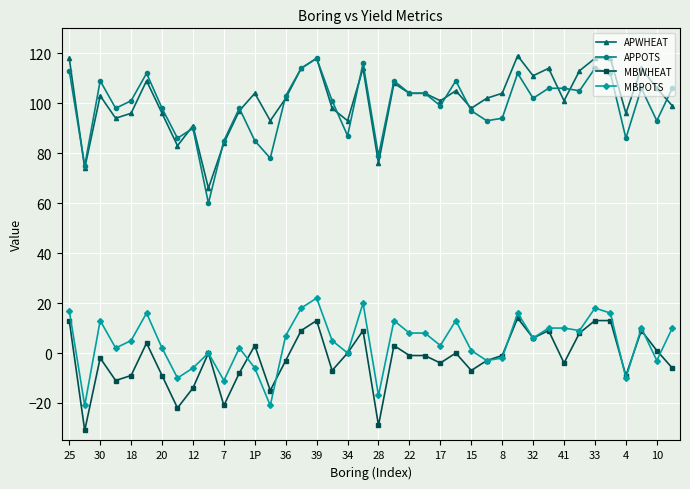

True or false: APPOTS and APWHEAT intersect in this chart.

True